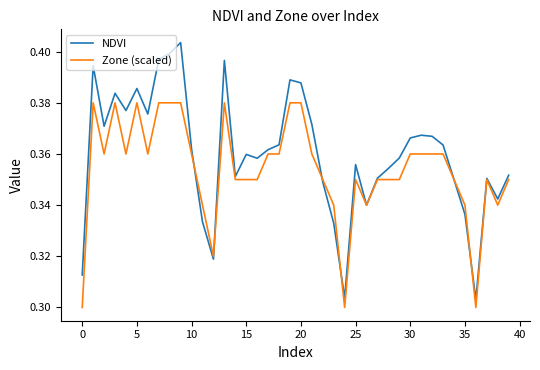

Which series has the largest range (max minus min)?

NDVI